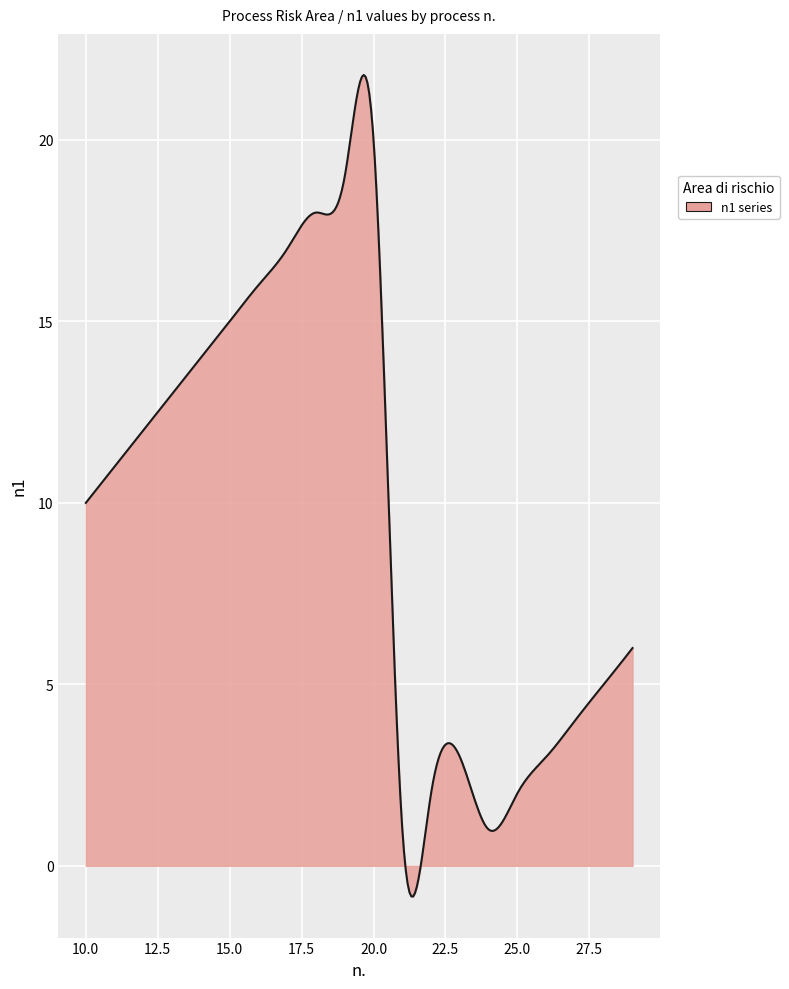

What is the minimum value shown in the chart?

-0.8